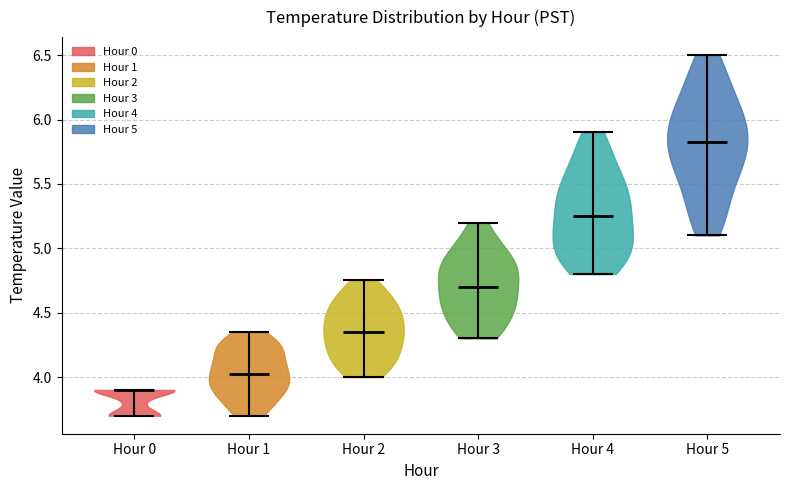

Which violin has the highest median line?

Hour 5